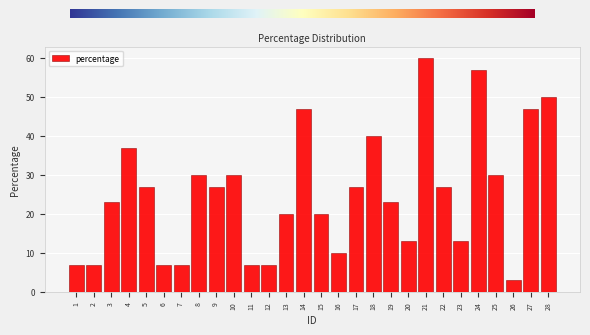

Reading left to right, list all the values displayed in this chart.

1=7	2=7	3=23	4=37	5=27	6=7	7=7	8=30	9=27	10=30	11=7	12=7	13=20	14=47	15=20	16=10	17=27	18=40	19=23	20=13	21=60	22=27	23=13	24=57	25=30	26=3	27=47	28=50